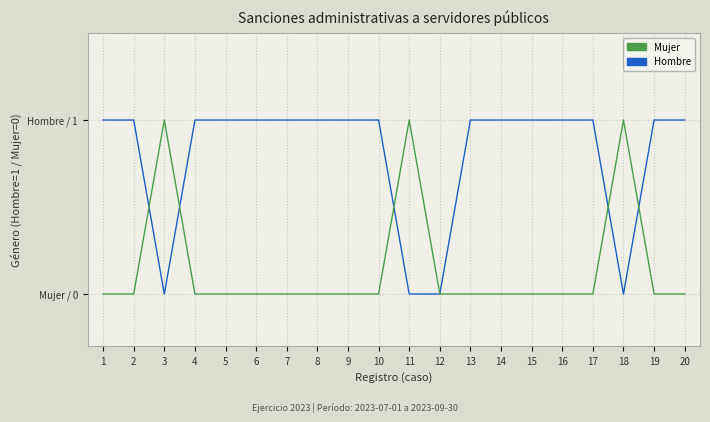

What is the value of the Hombre point at the 9th from the left?

1